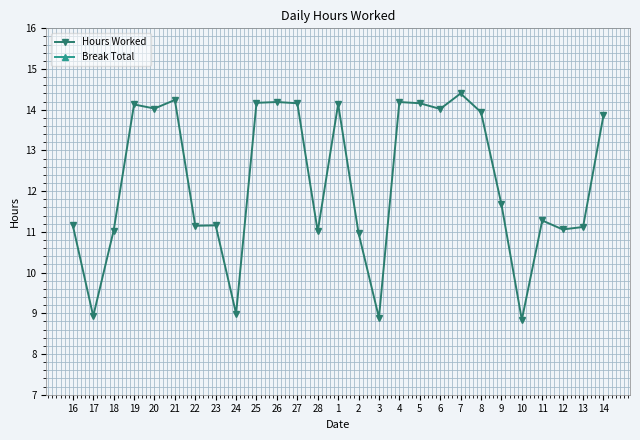

True or false: Hours Worked and Break Total intersect in this chart.

False